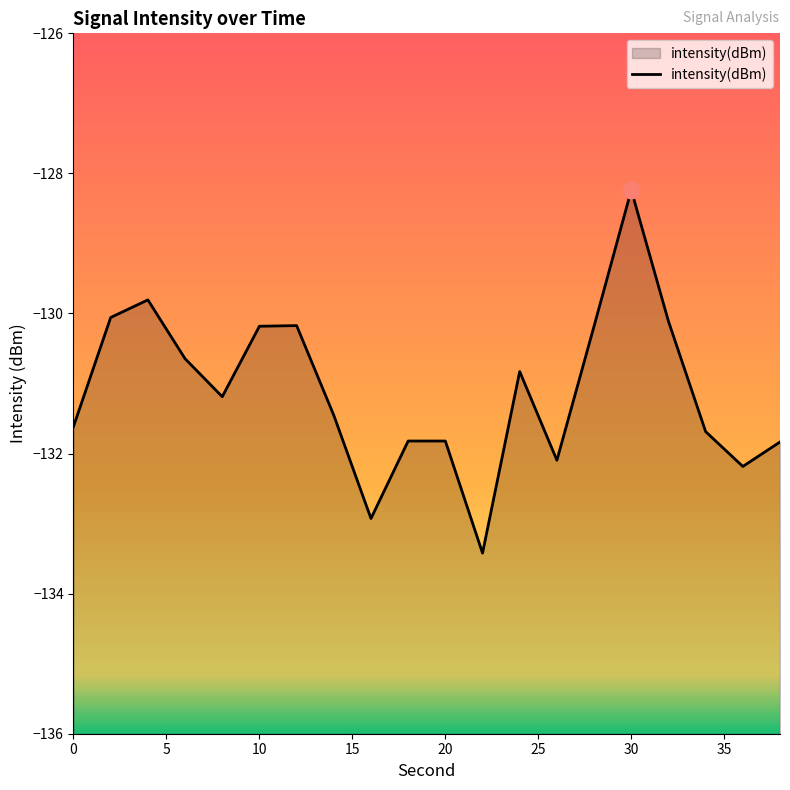

What value does the data have at 10?

-130.2